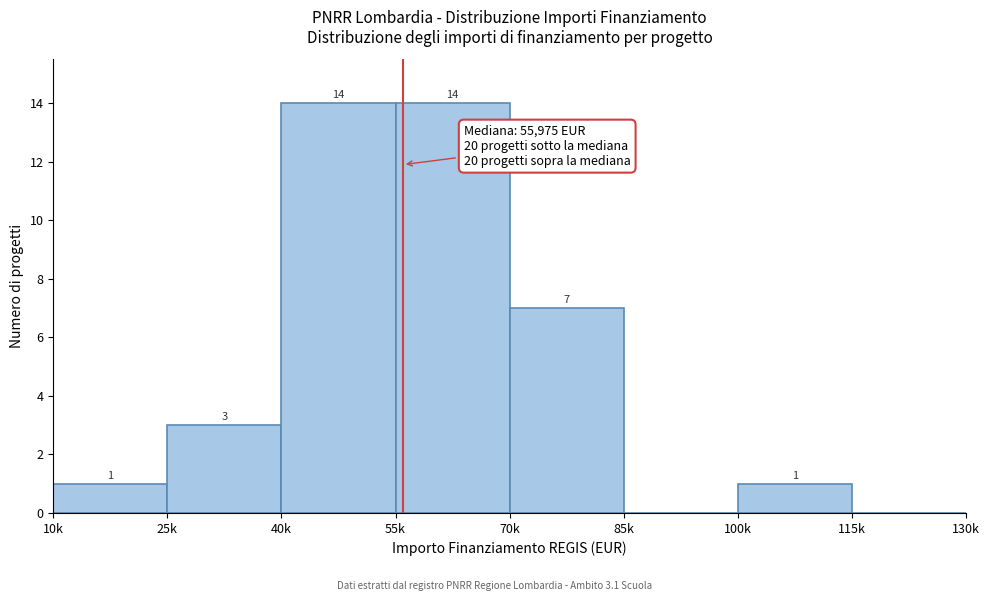

Reading right to left, transcribe all the data shown in this chart.

115k=0	100k=1	85k=0	70k=7	55k=14	40k=14	25k=3	10k=1